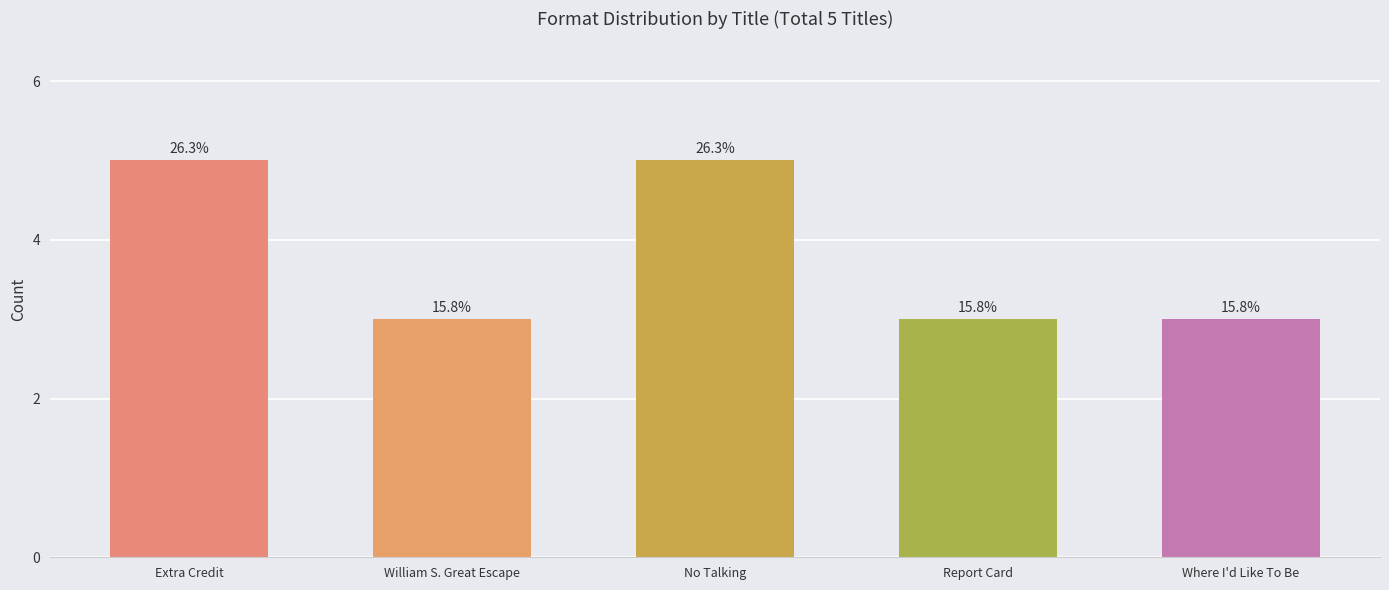

Are the bars horizontal?

No